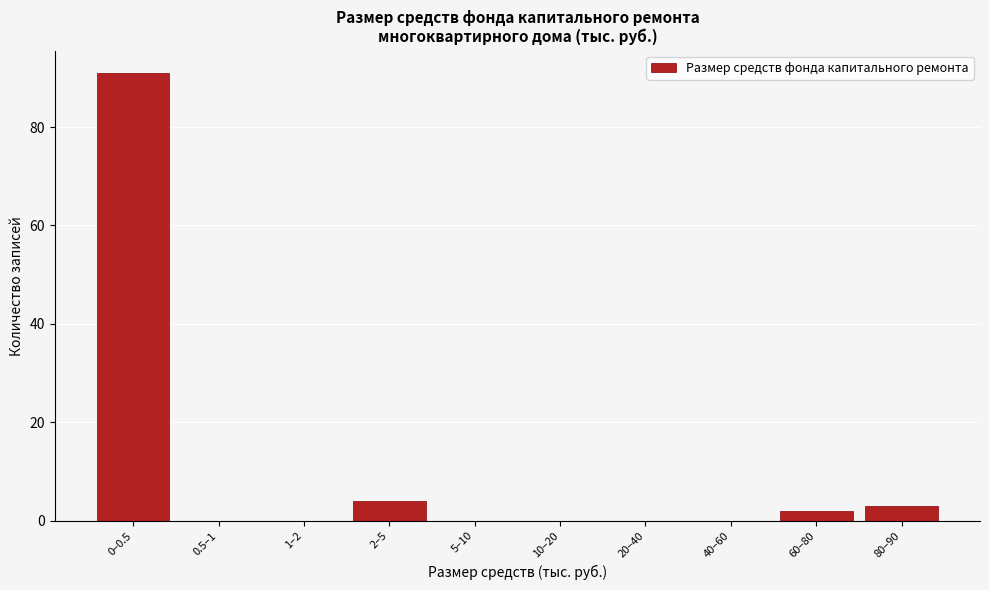

Reading left to right, what are all the values shown in this chart?

0–0.5=91	0.5–1=0	1–2=0	2–5=4	5–10=0	10–20=0	20–40=0	40–60=0	60–80=2	80–90=3